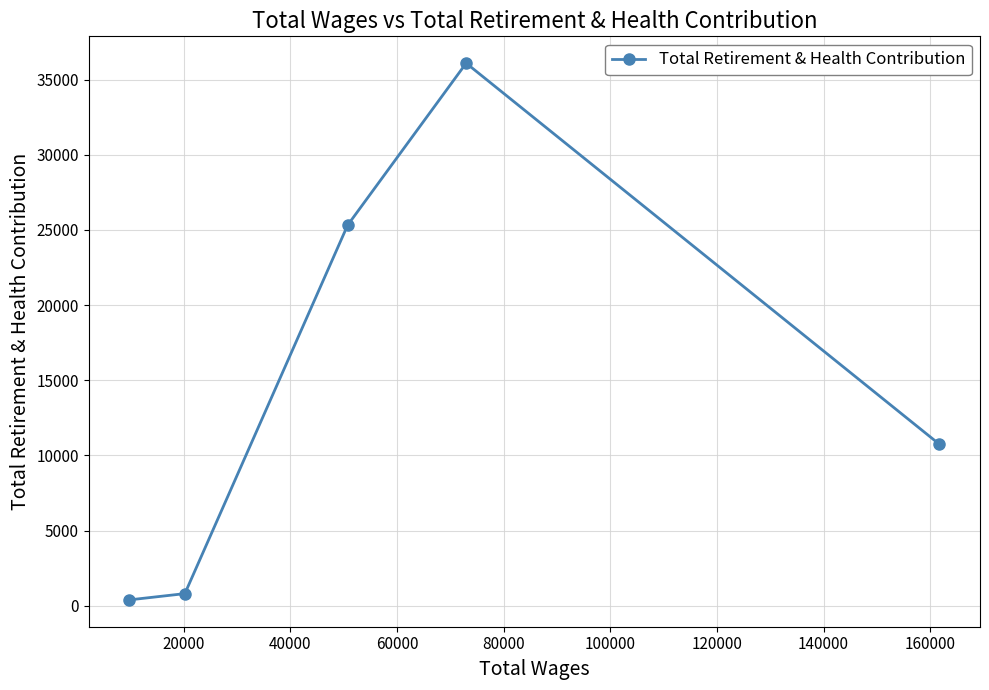

What is the maximum value shown in the chart?

36091